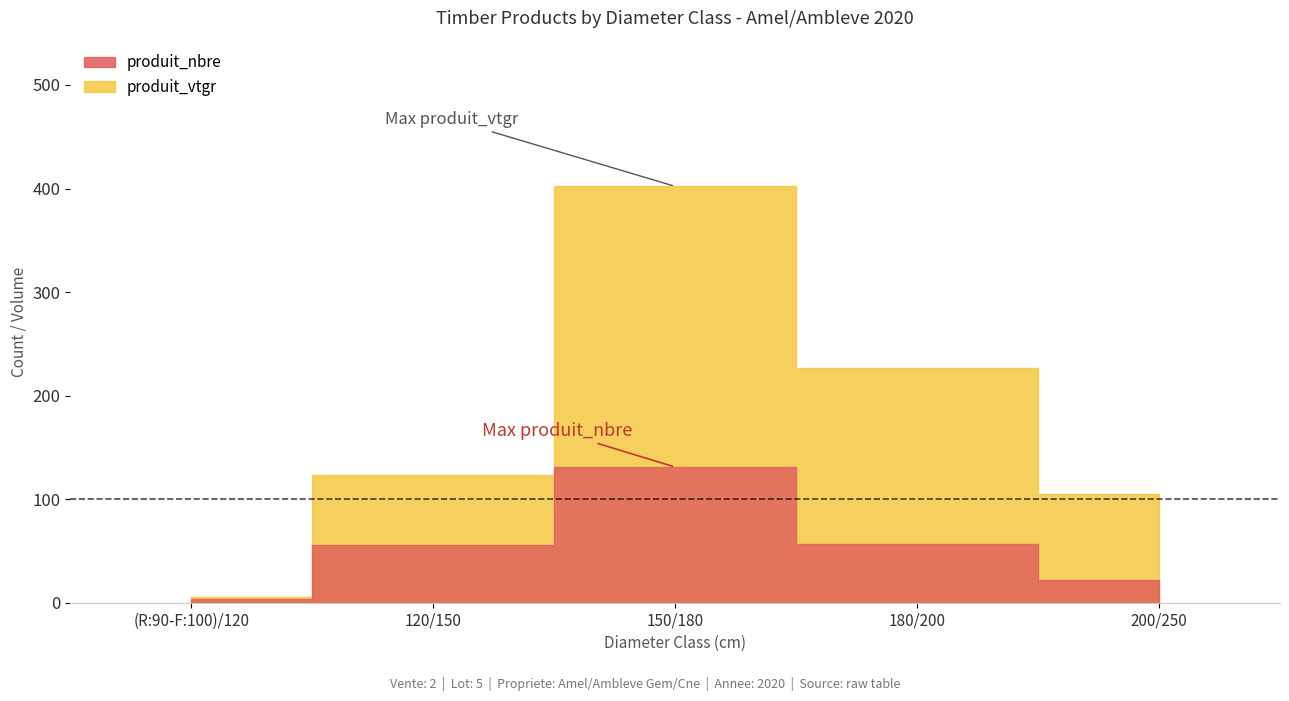

True or false: produit_vtgr has more than 0 points higher than both neighbors.

True